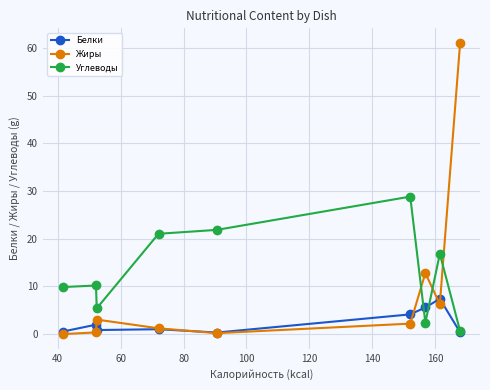

Which series has the widest spread of values?

Жиры